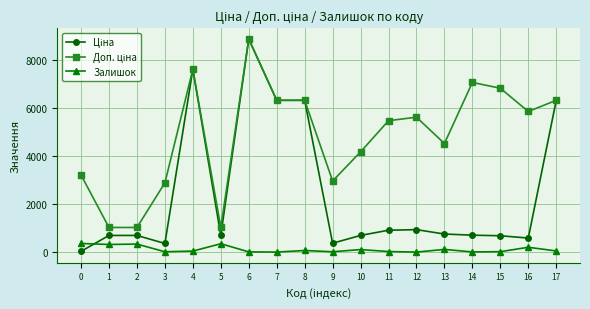

At which category is the sum across all series the highest?

6